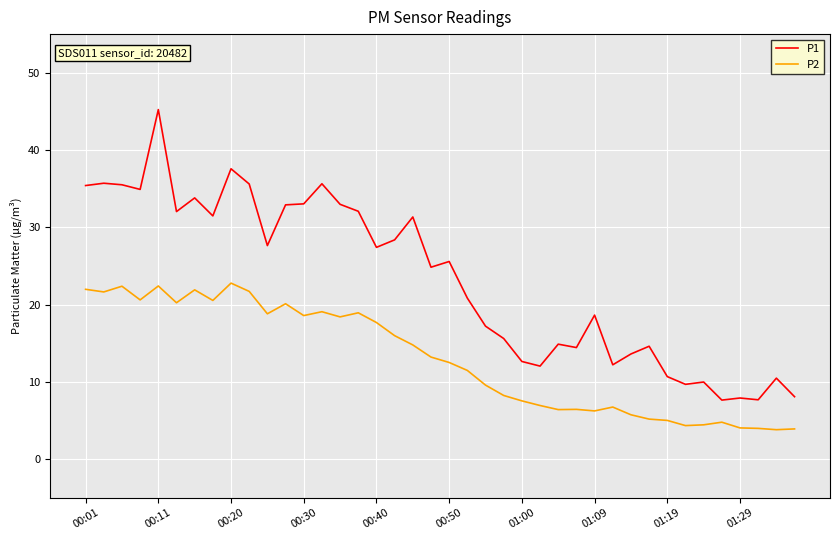

What is the difference between the maximum and minimum values in the P2 series?

19.0